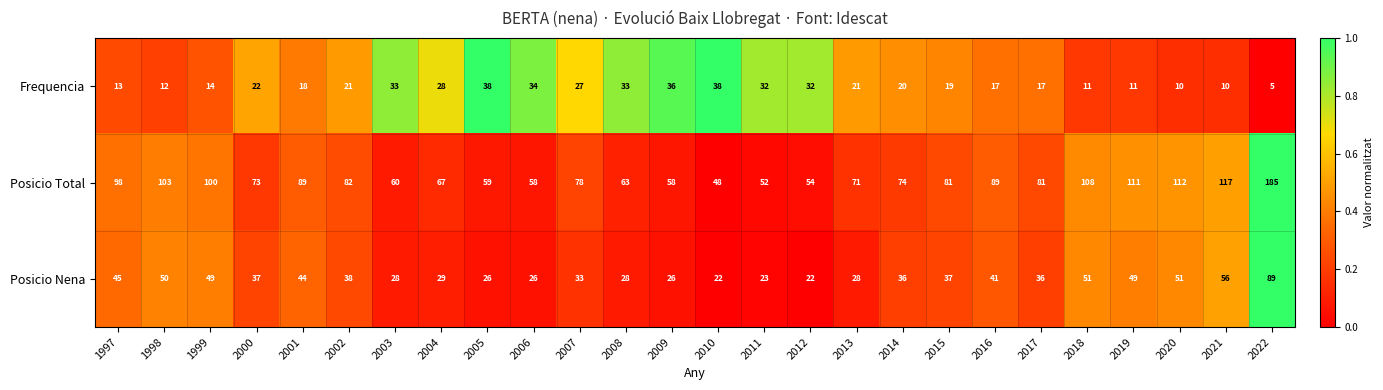

List the series in order of their peak value, lowest first.

Frequencia, Posicio Nena, Posicio Total